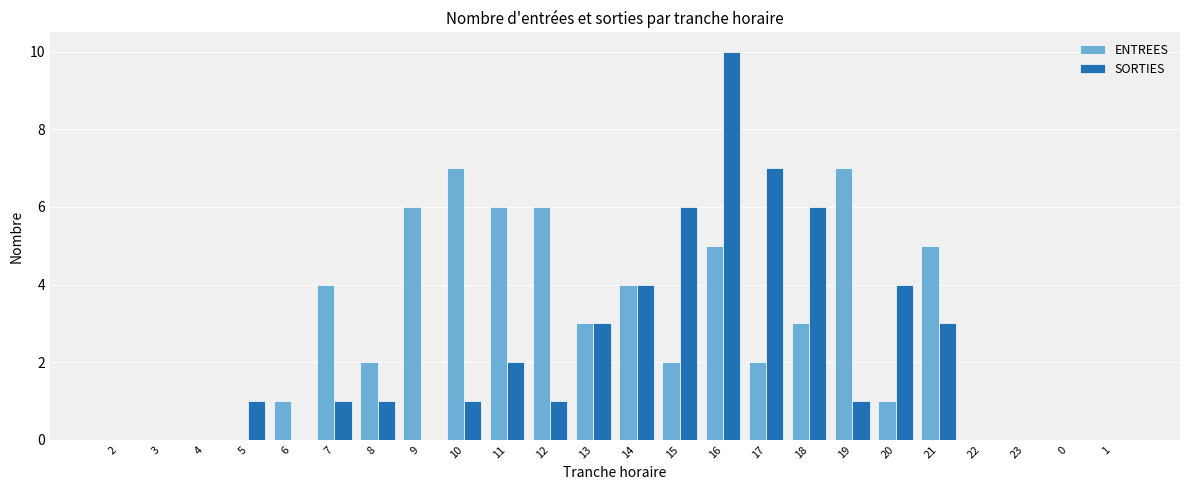

Which series has the largest total across all categories?

ENTREES